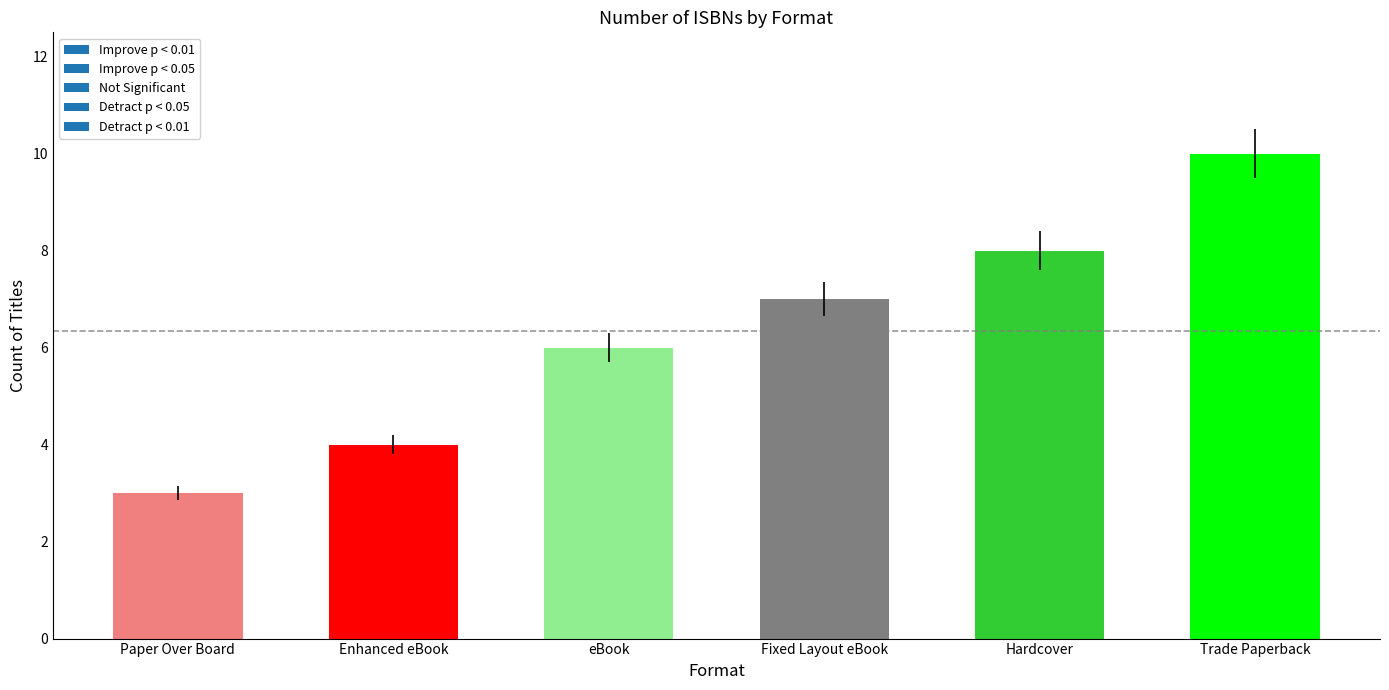

What is the difference between the second highest and second lowest values?

4